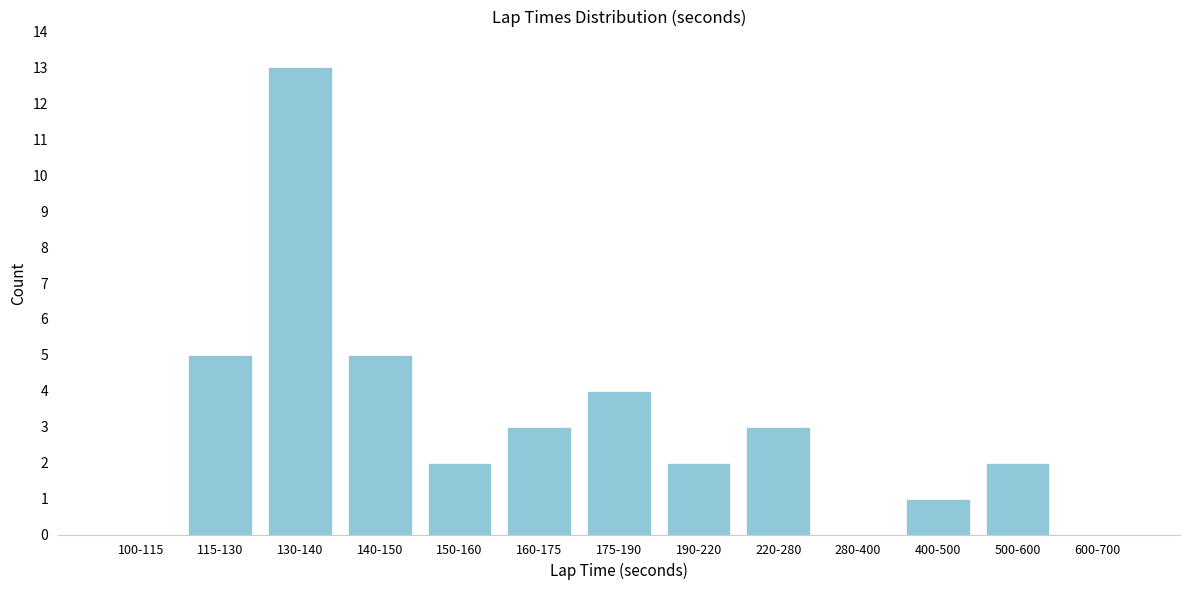

Reading left to right, transcribe all the data shown in this chart.

100-115=0	115-130=5	130-140=13	140-150=5	150-160=2	160-175=3	175-190=4	190-220=2	220-280=3	280-400=0	400-500=1	500-600=2	600-700=0